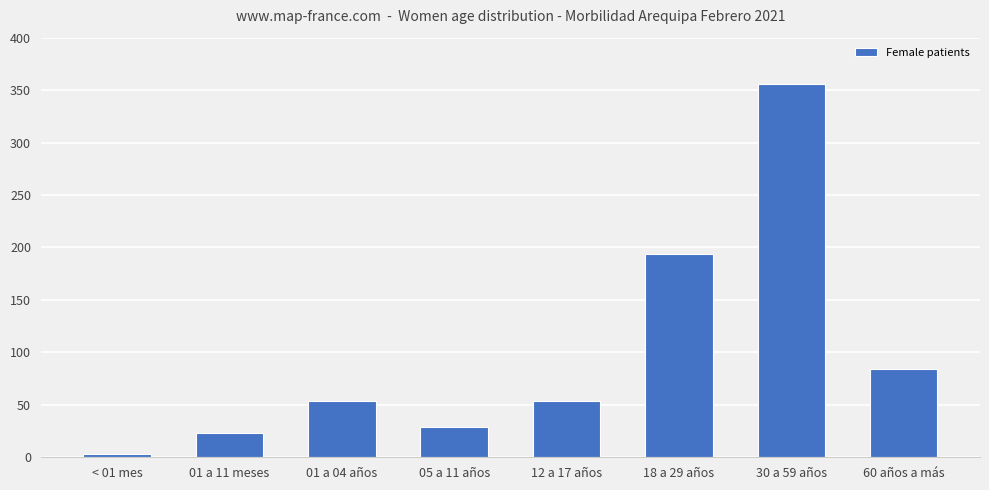

What is the value of the 4th bar from the left?

29